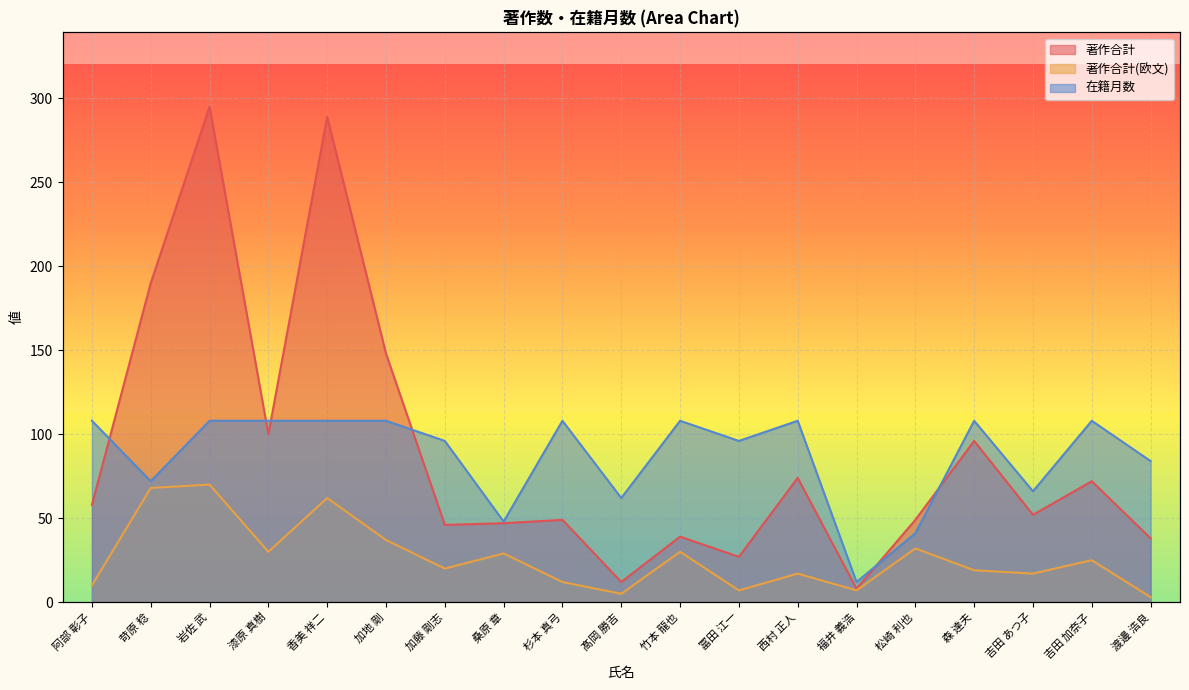

What is the minimum value for 著作合計(欧文)?

3